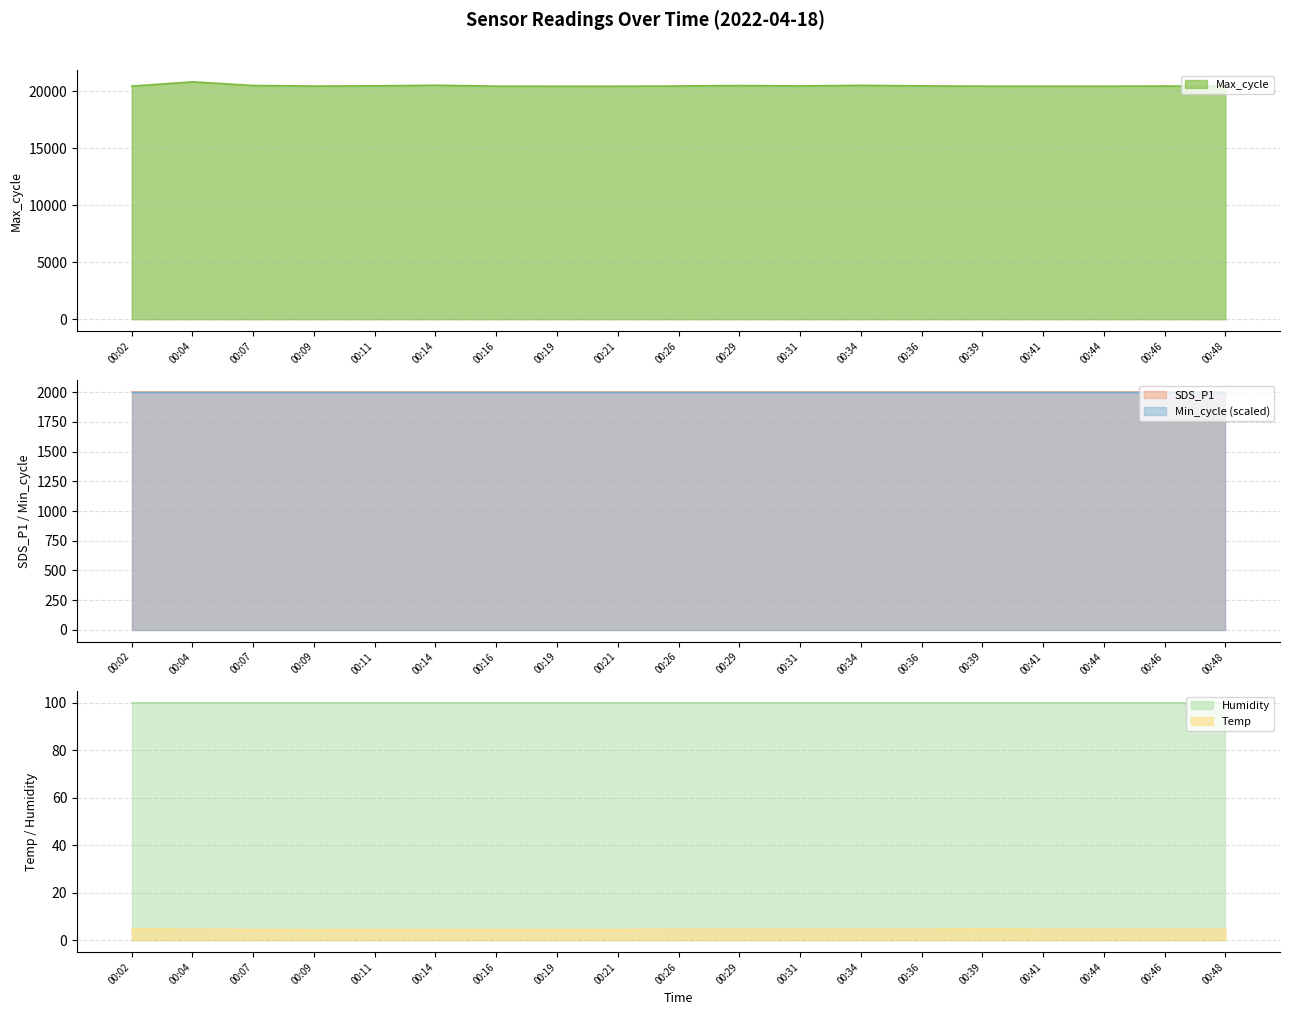

Which series changed the most between 00:02 and 00:39?

Temp